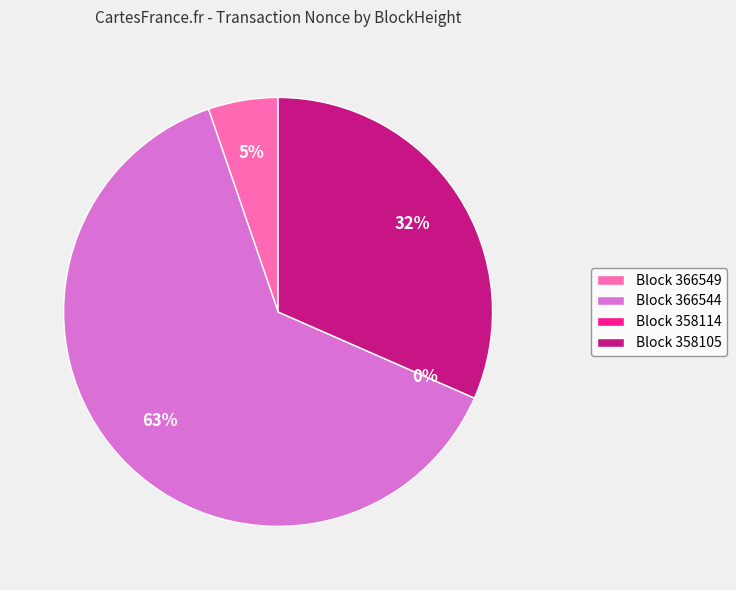

To the nearest percent, what is the difference between the largest and smallest slice percentages?

63%